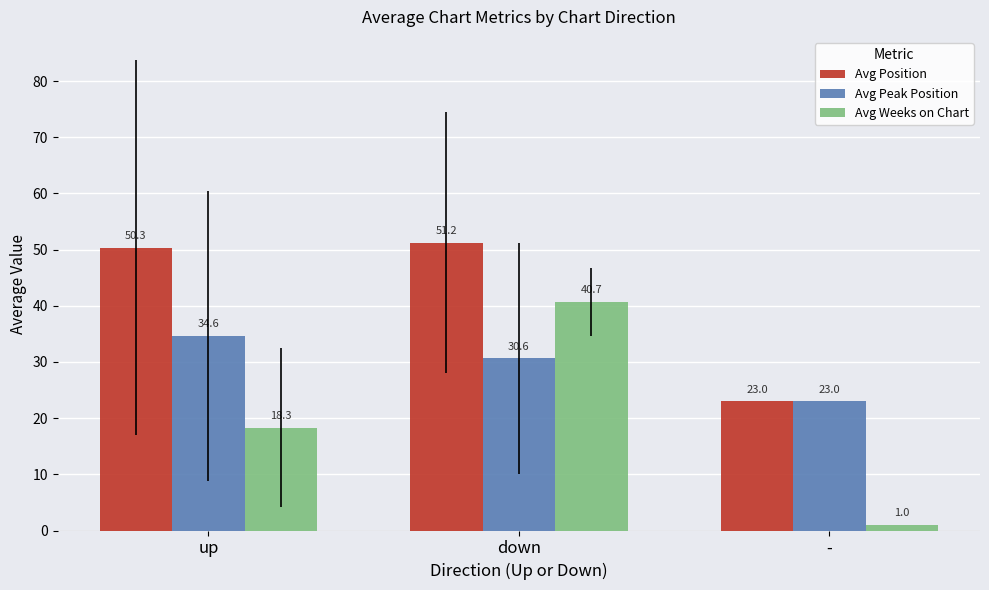

How many data points in Avg Weeks on Chart are above 18?

2